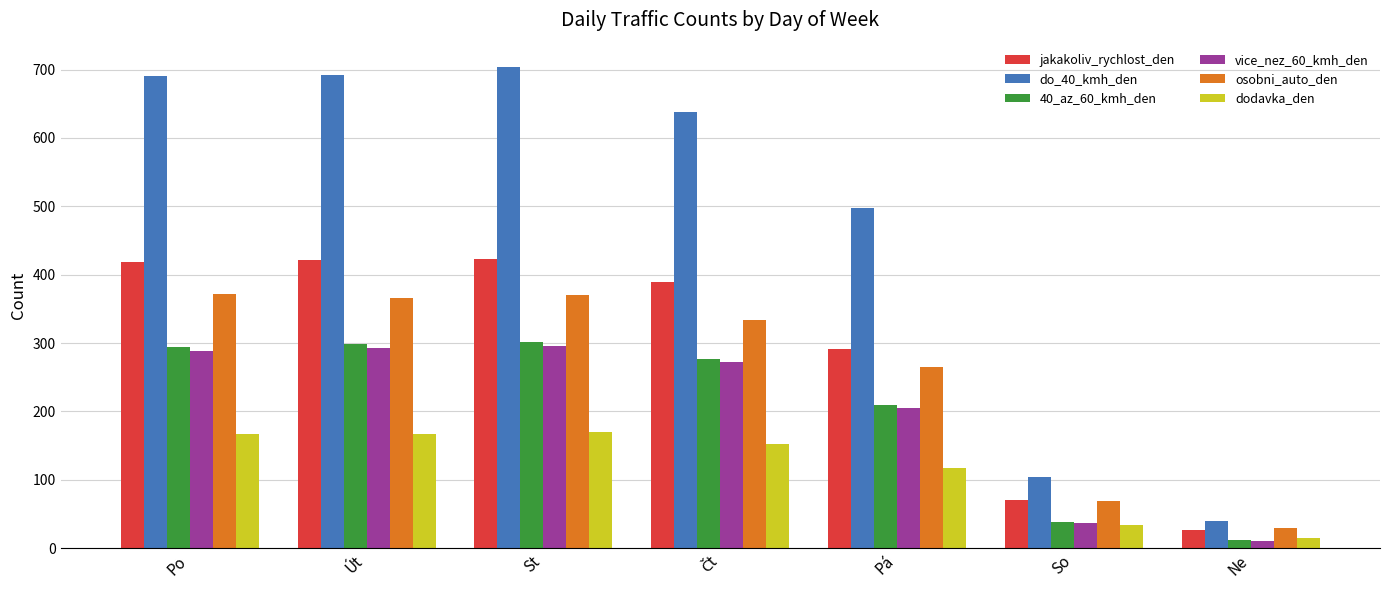

What is the greatest value displayed?

704.1